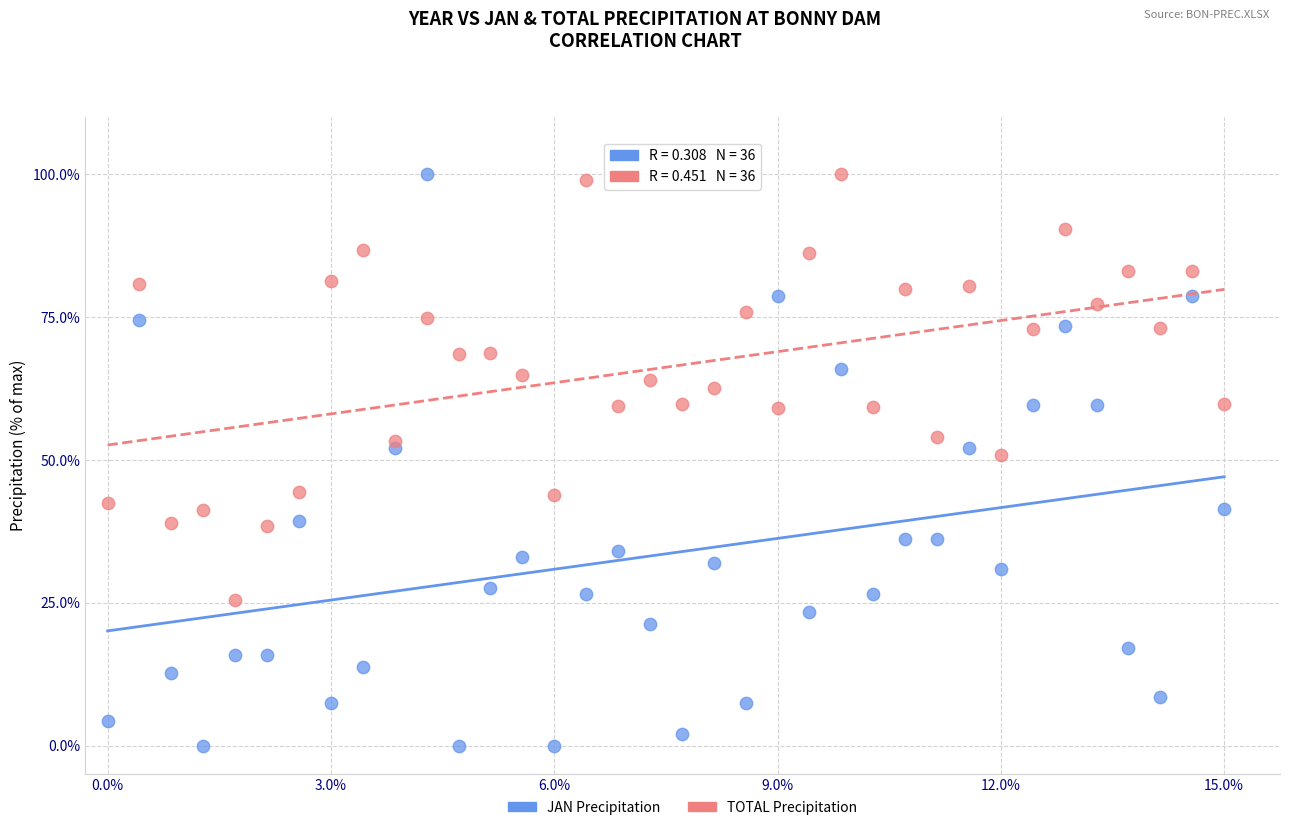

What is the X range (max minus min) for the scatter plot?

1.0